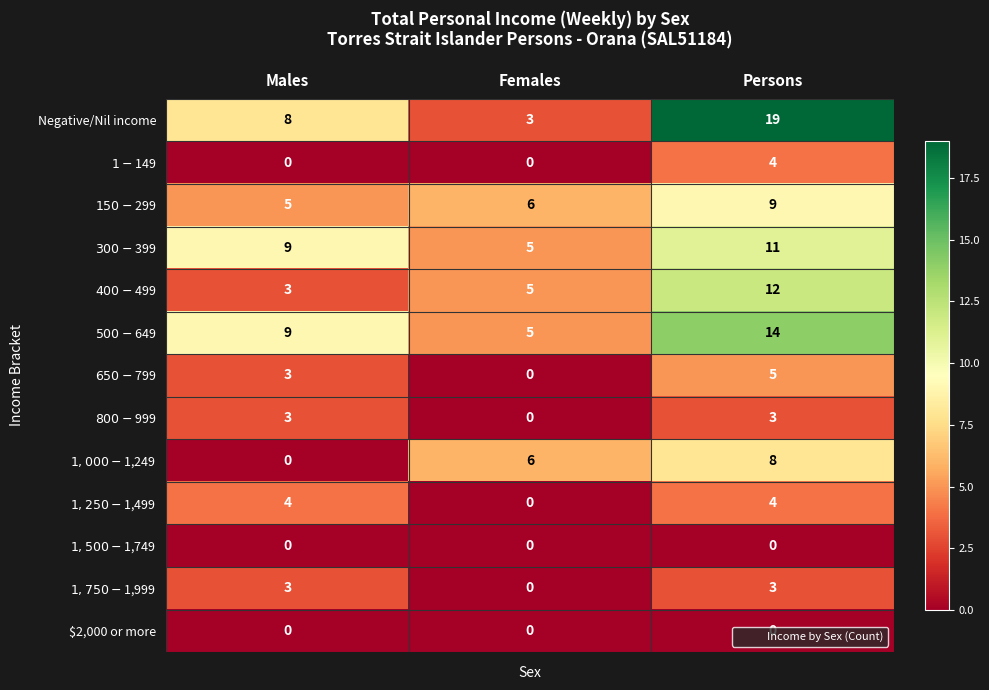

At how many categories does at least one series exceed 16?

1